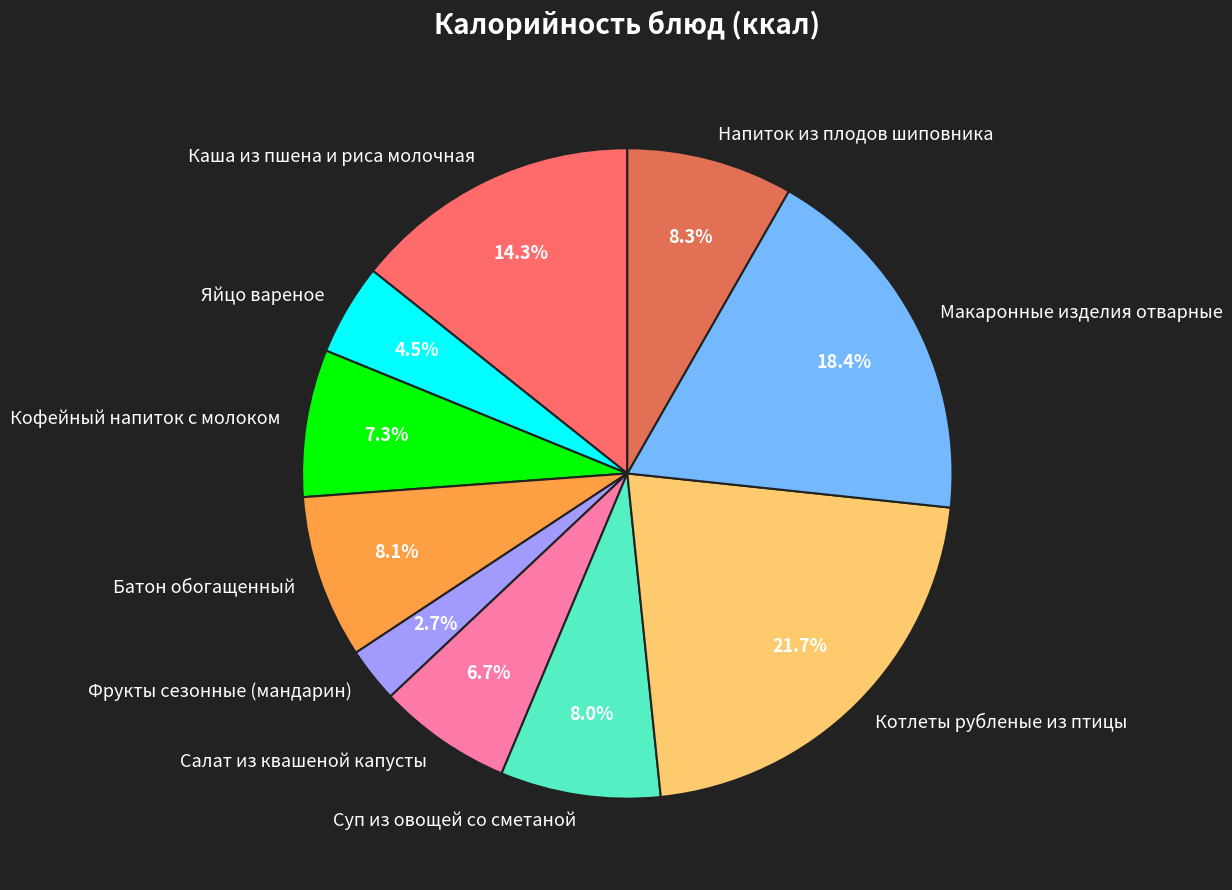

To the nearest percent, what percentage of the pie is Салат из квашеной капусты?

7%